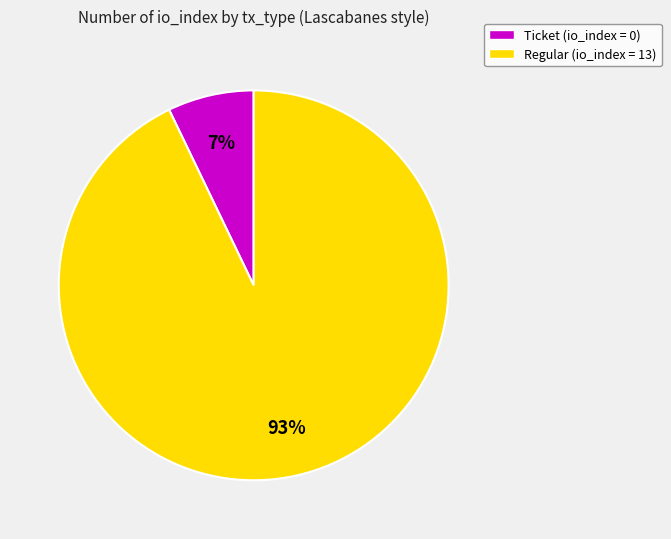

Count the number of slices in the pie.

2